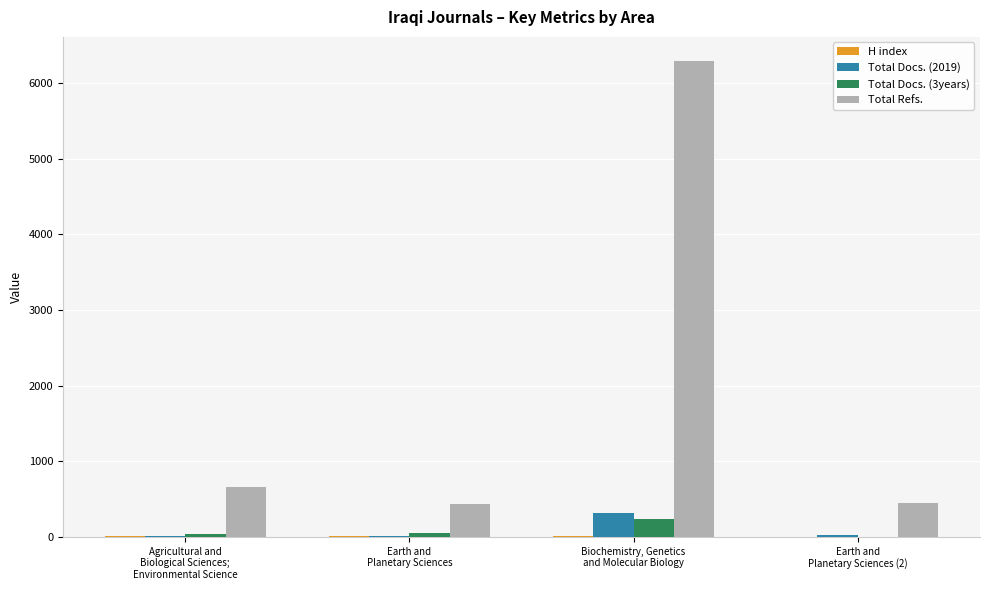

What is the maximum value shown in the chart?

6292